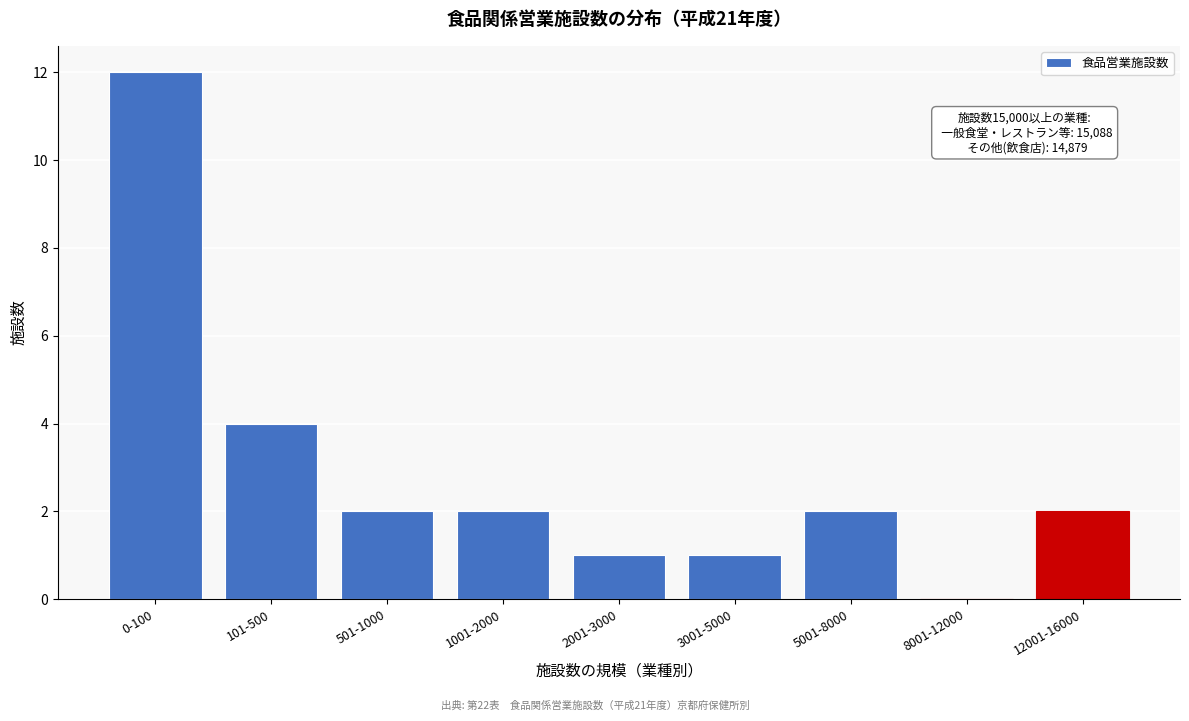

Reading left to right, list all the values displayed in this chart.

0-100=12	101-500=4	501-1000=2	1001-2000=2	2001-3000=1	3001-5000=1	5001-8000=2	8001-12000=0	12001-16000=2